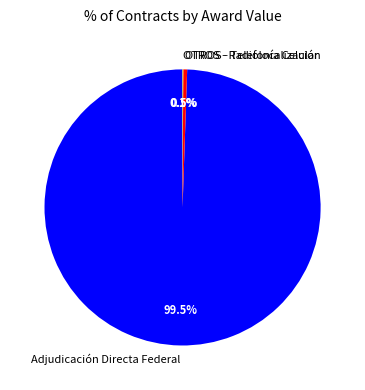

Which category has the biggest portion of the pie?

Adjudicación Directa Federal